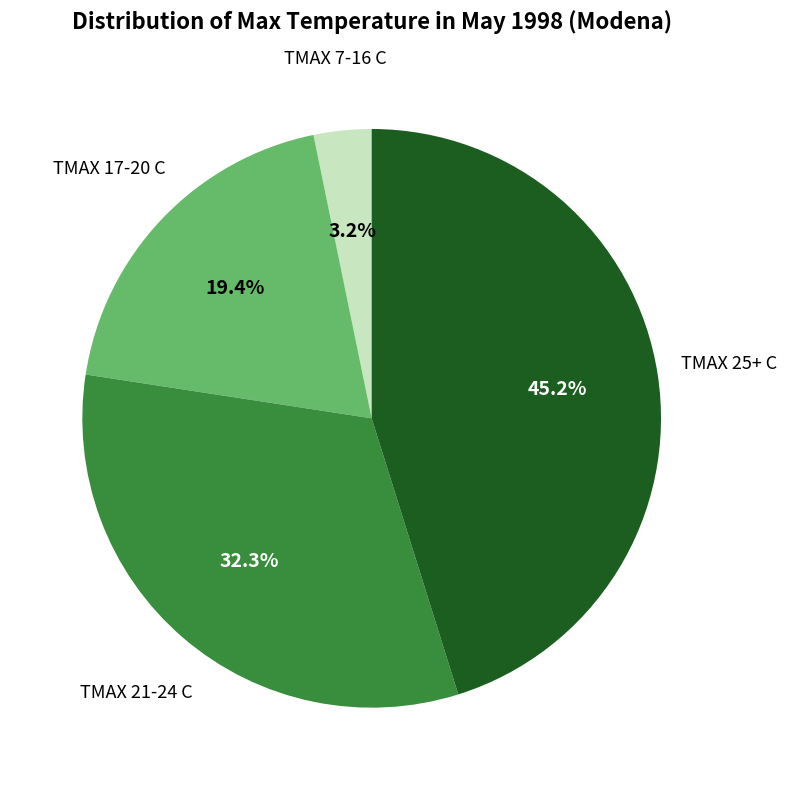

Is there a majority slice in this chart?

No